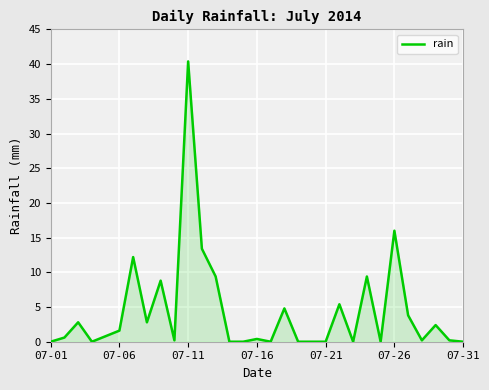

True or false: the data has more than 0 interior local peaks.

True